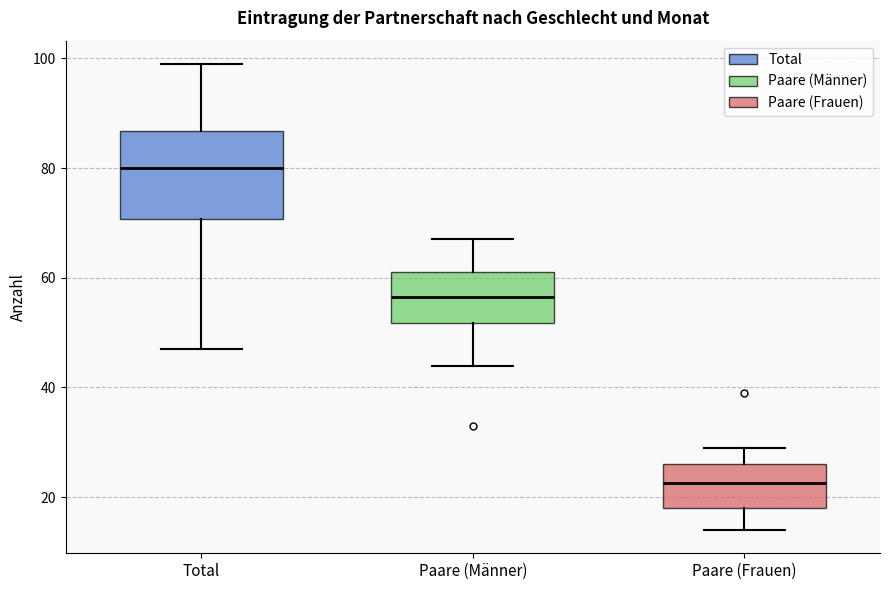

Which box has the highest median line?

Total